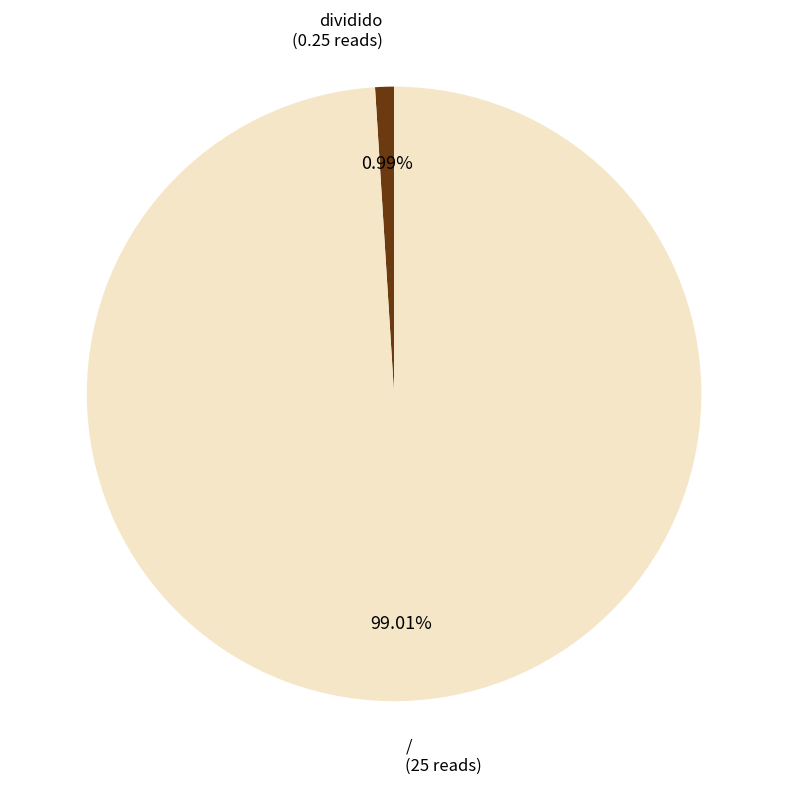

How many slices are in this pie chart?

2